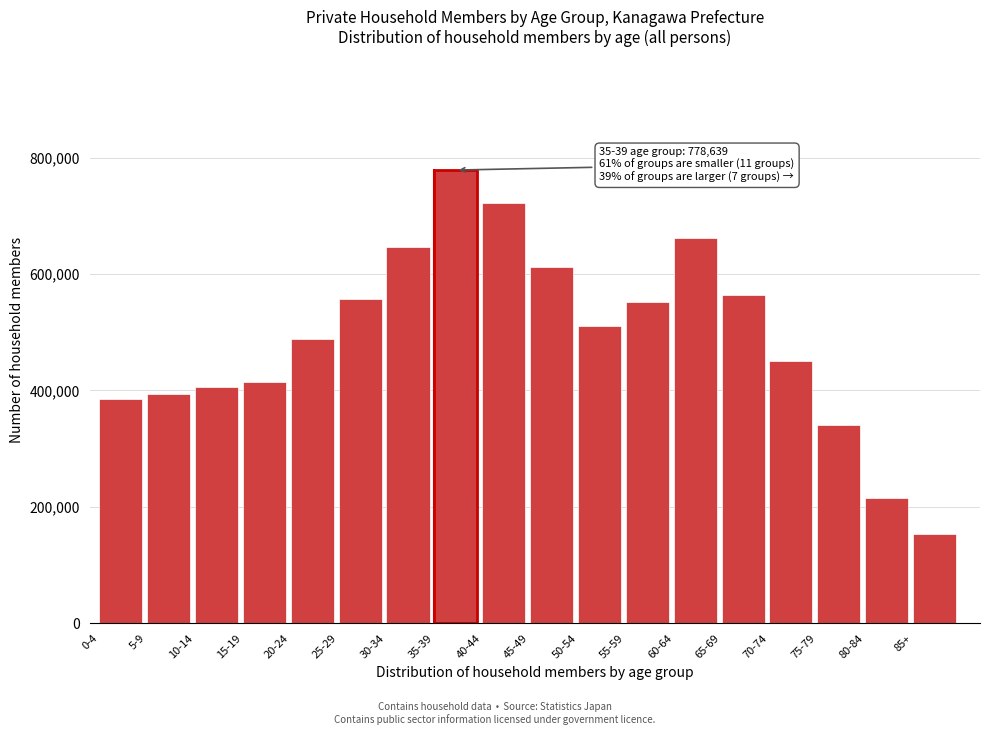

Reading left to right, what are all the values shown in this chart?

386143	393814	405543	414364	488808	557558	646639	778639	722518	612855	510275	551693	661125	564748	450051	341278	215767	154248